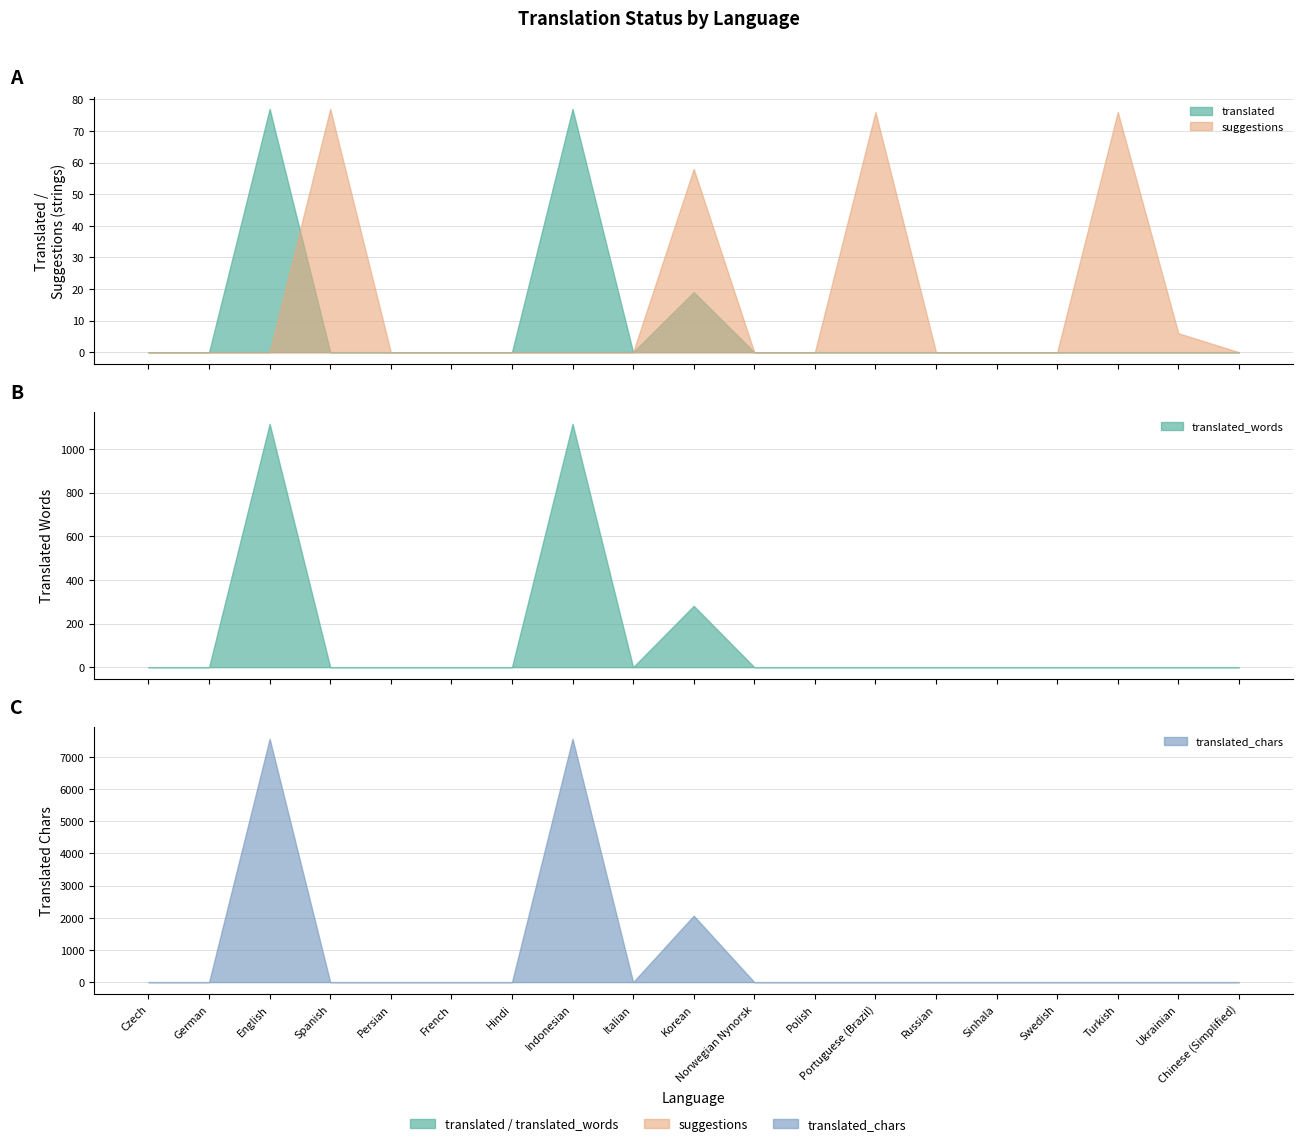

Which series has the widest spread of values?

translated_chars